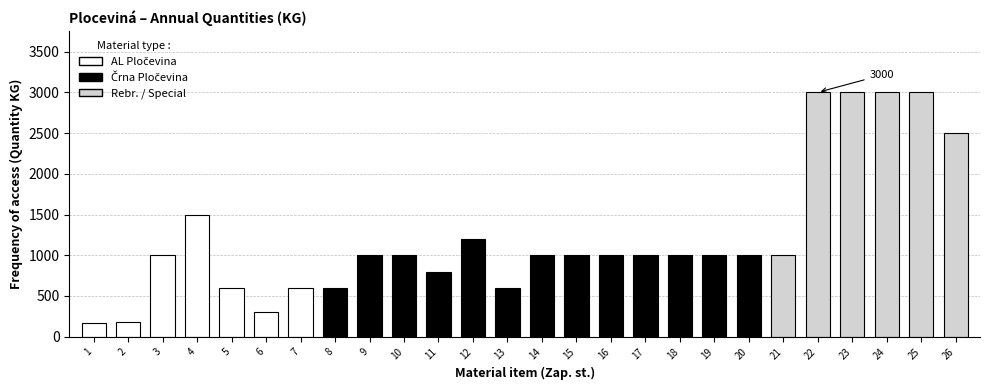

The value at 16 is 1000. True or false?

True